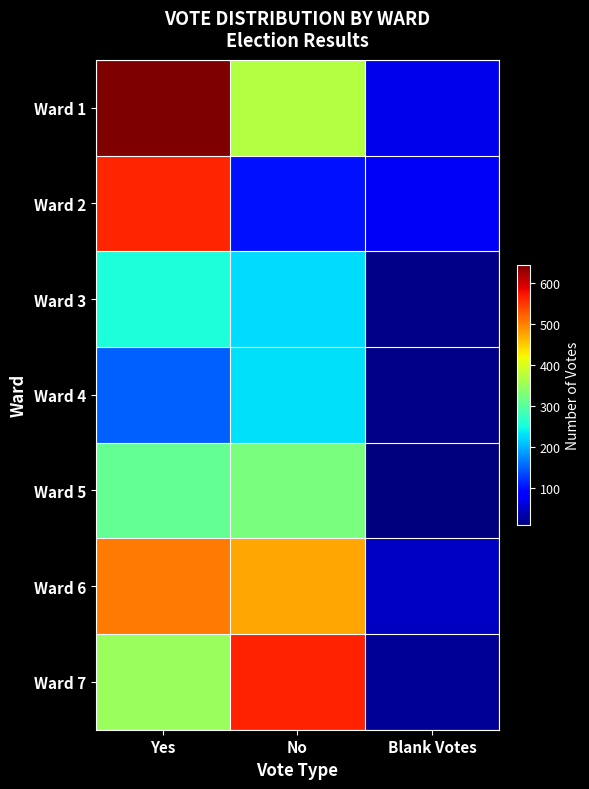

Which category has the highest value across all series?

Yes